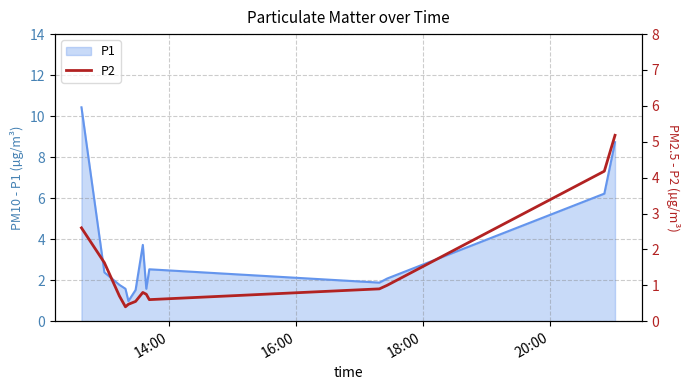

What is the difference between the maximum and second lowest values?

4.7